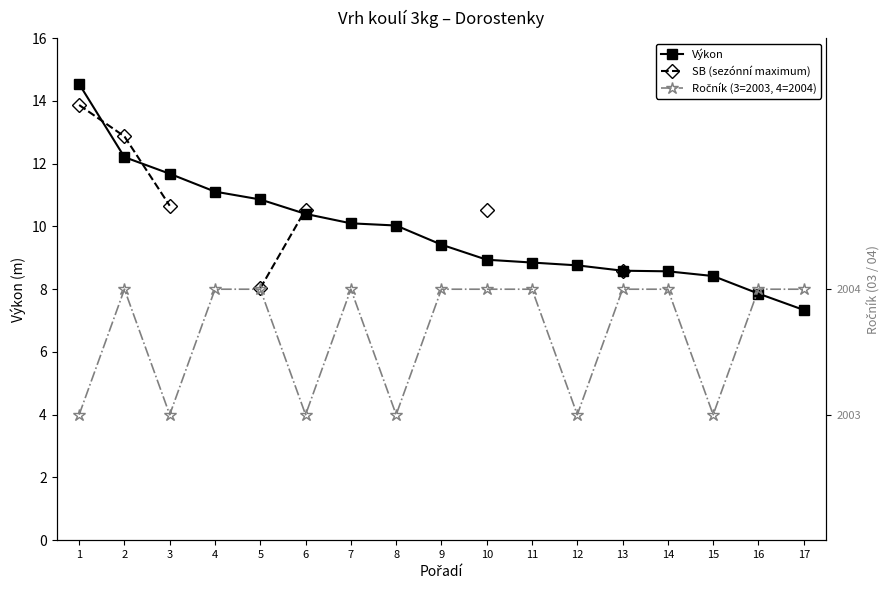

What is the difference between the maximum and minimum values in the SB (sezónní maximum) series?

5.8